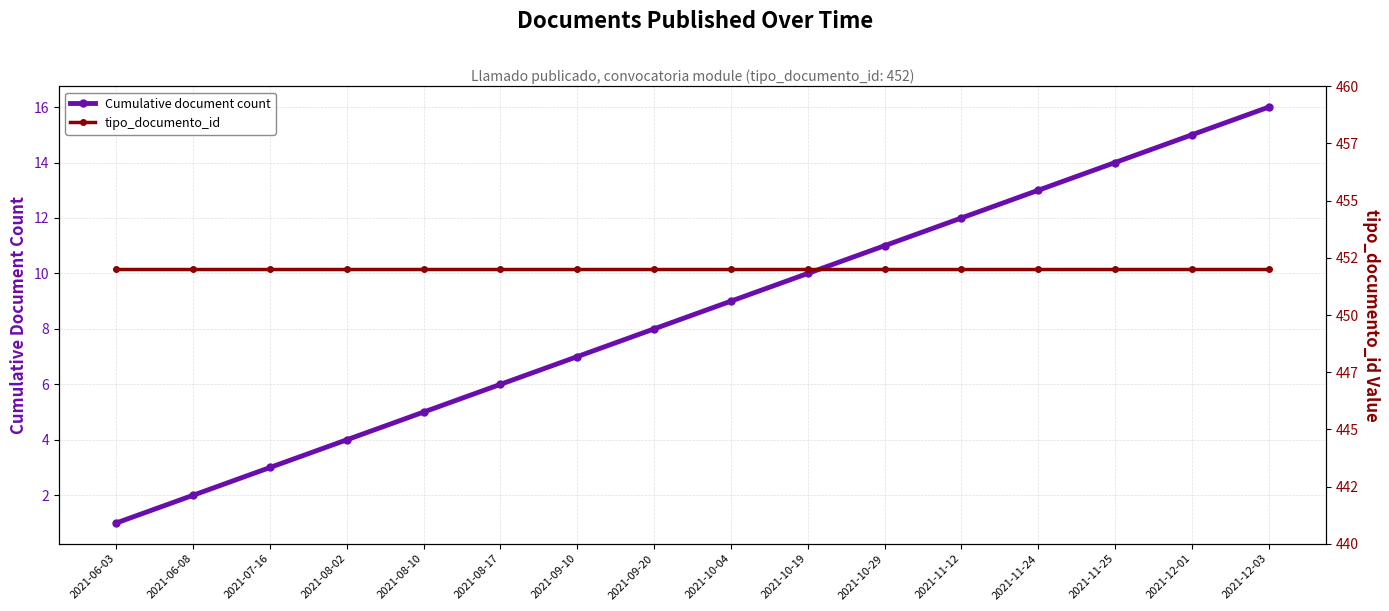

What is the total value across all series at 2021-10-29?

463